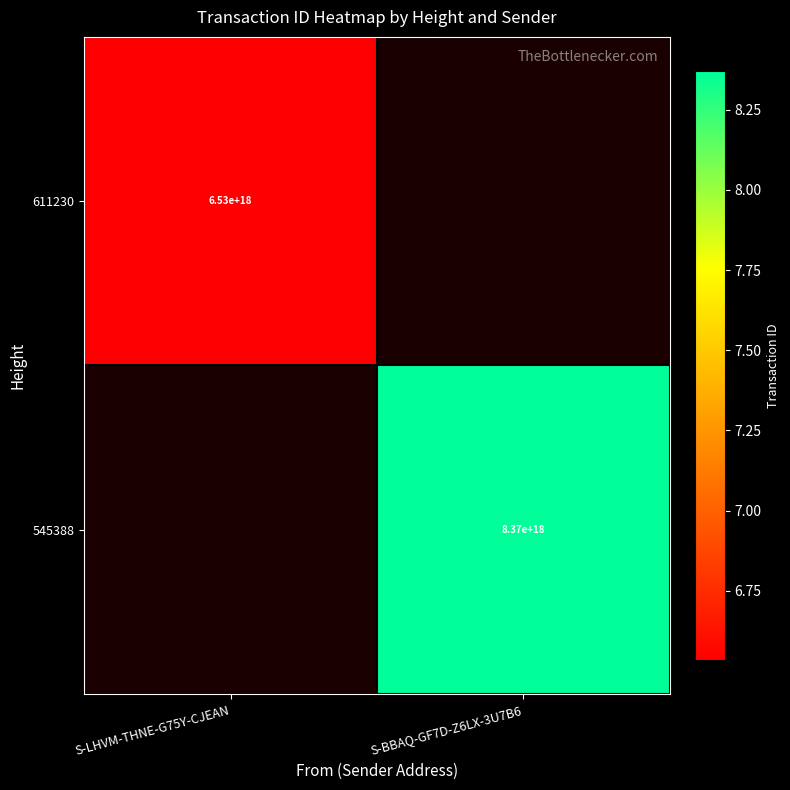

Which label corresponds to the largest value in the chart?

S-BBAQ-GF7D-Z6LX-3U7B6